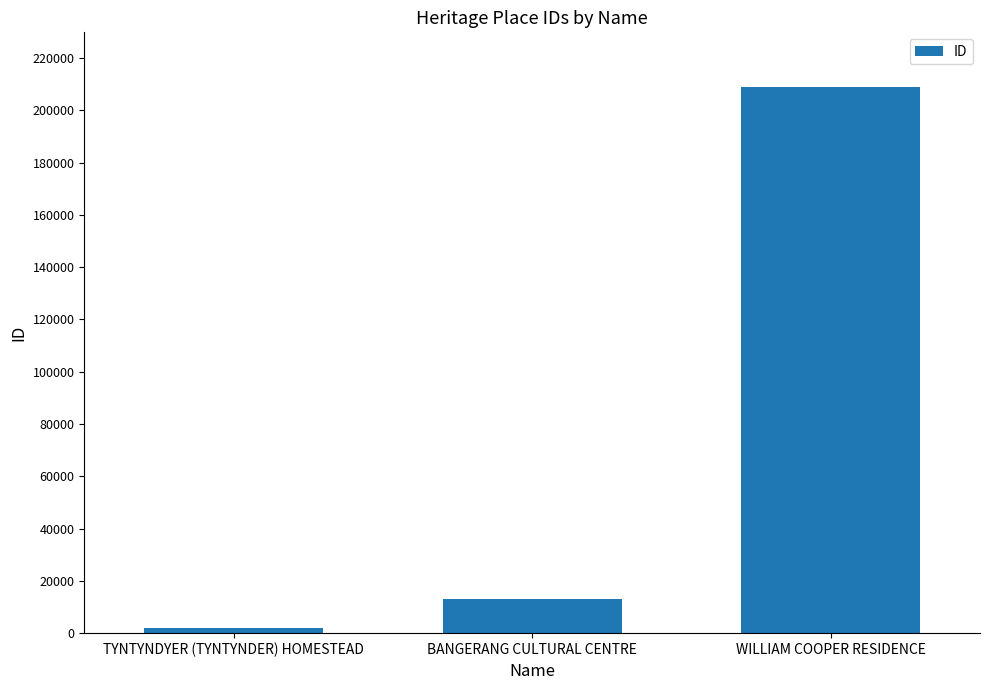

At which category does the chart reach its minimum across all series?

TYNTYNDYER (TYNTYNDER) HOMESTEAD